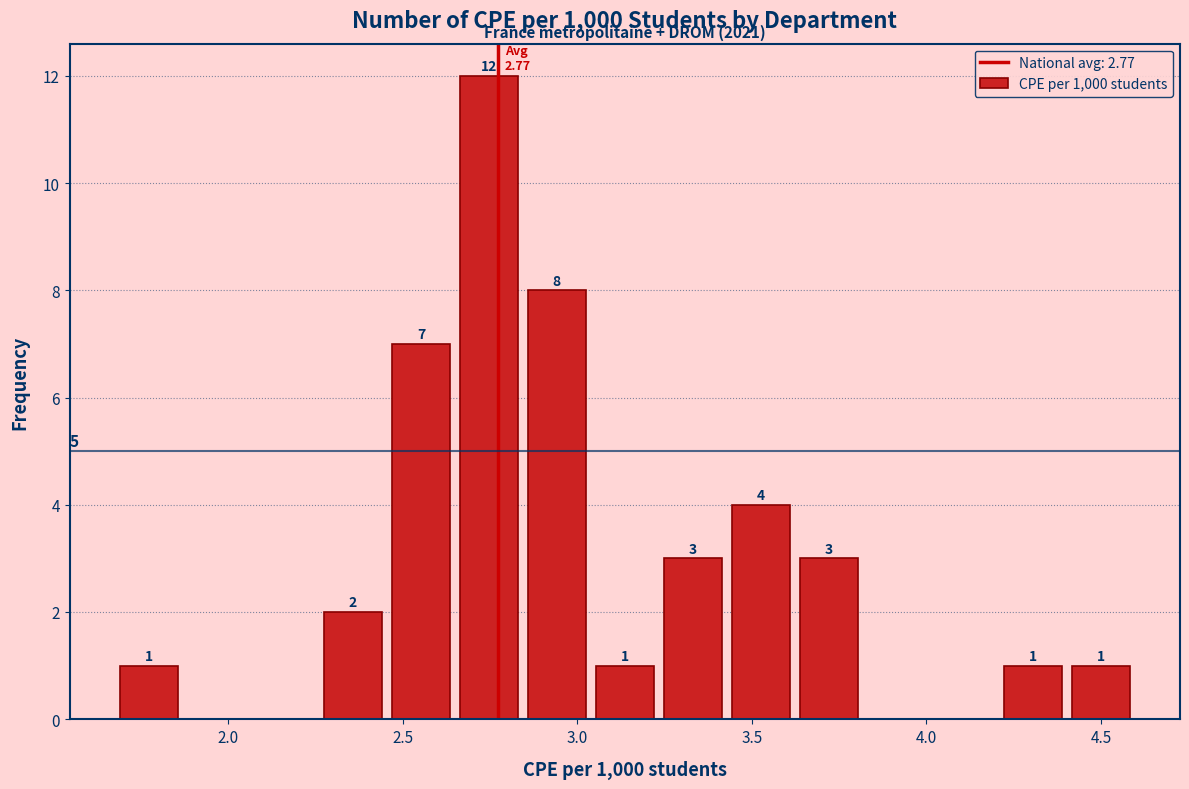

Read against the x-axis, roughly where is the centre of the tallest bar?

2.75